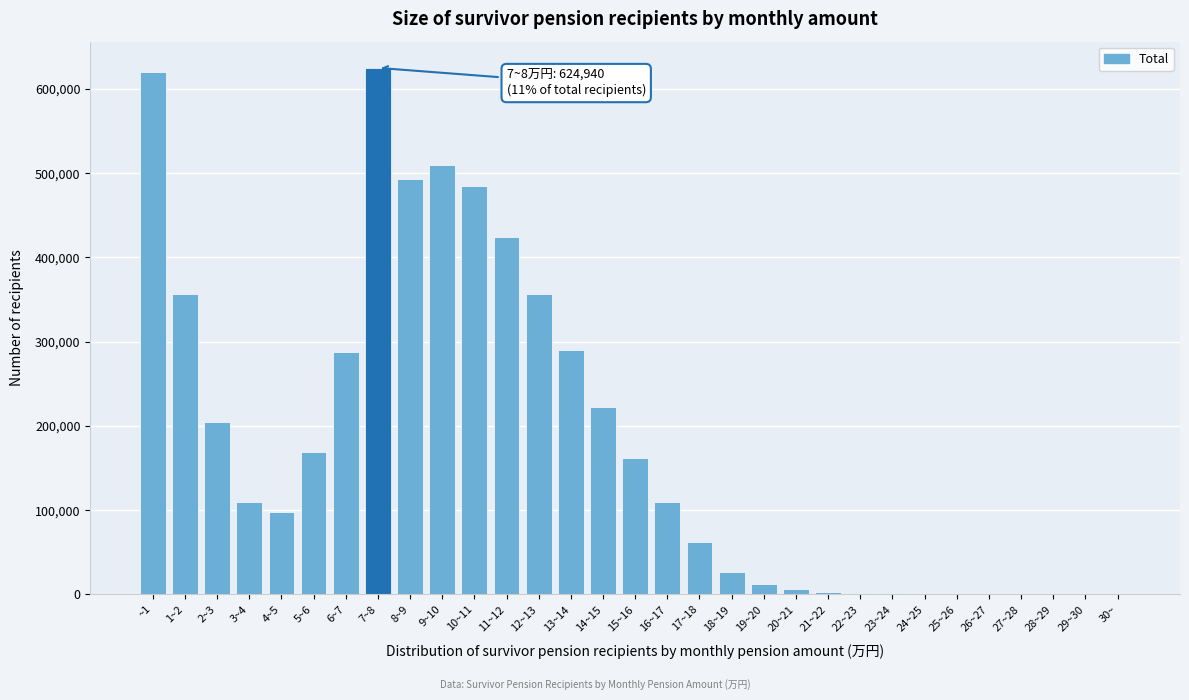

The value at 4~5 is 97216. True or false?

True